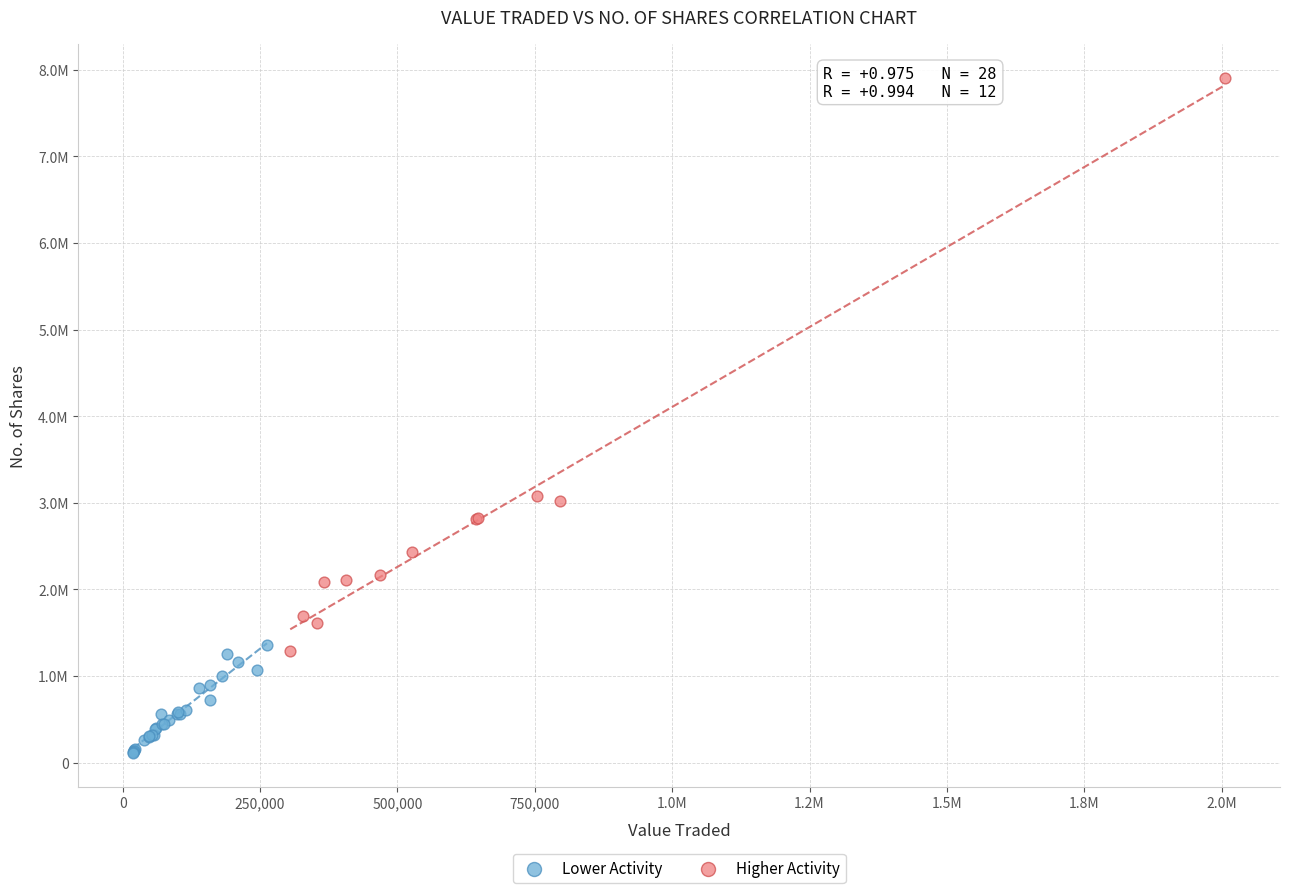

Which series has the largest Y range (max minus min)?

Higher Activity